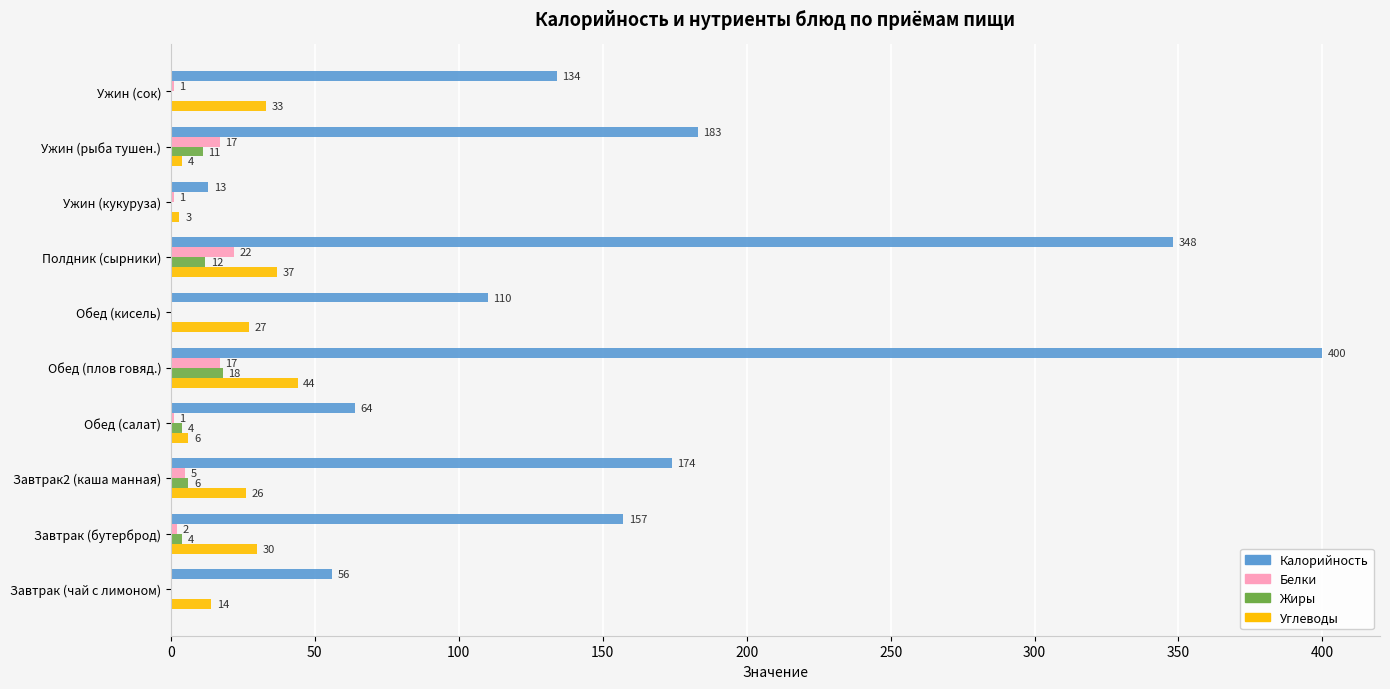

Is the value of Калорийность at Завтрак (чай с лимоном) greater than the value of Углеводы at Завтрак2 (каша манная)?

Yes